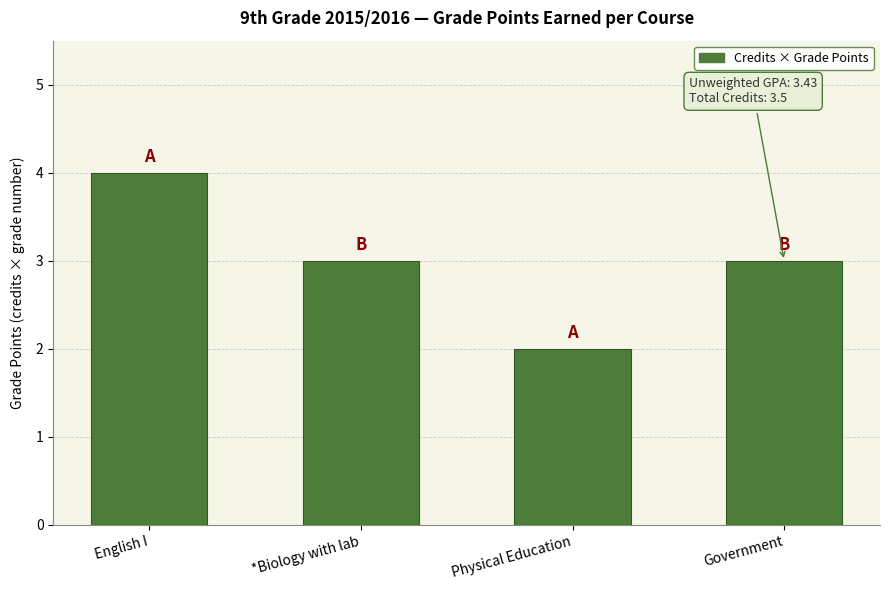

What position from the right is Physical Education?

2